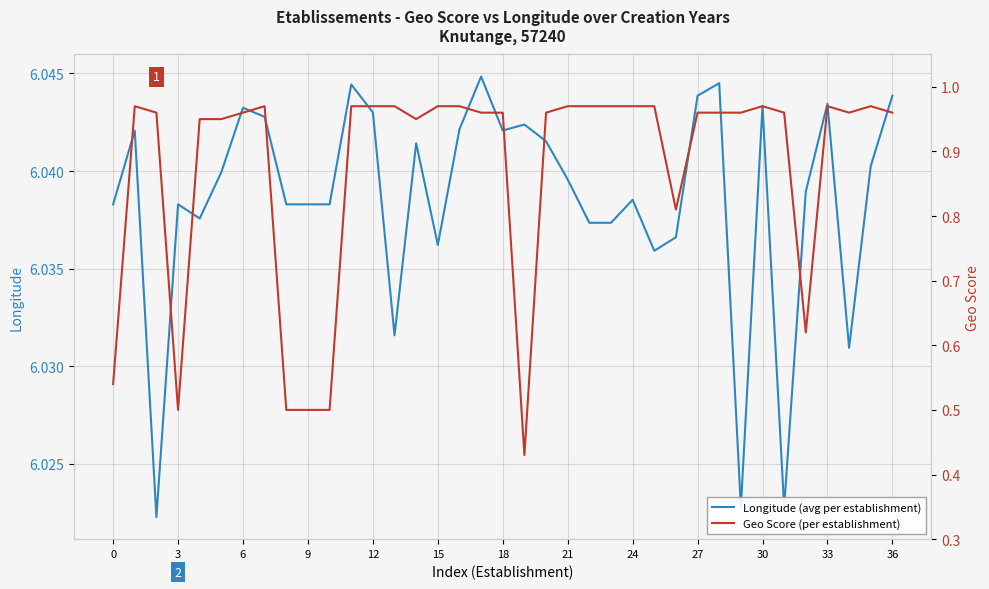

At which label is Geo Score (per establishment) closest to 0?

19